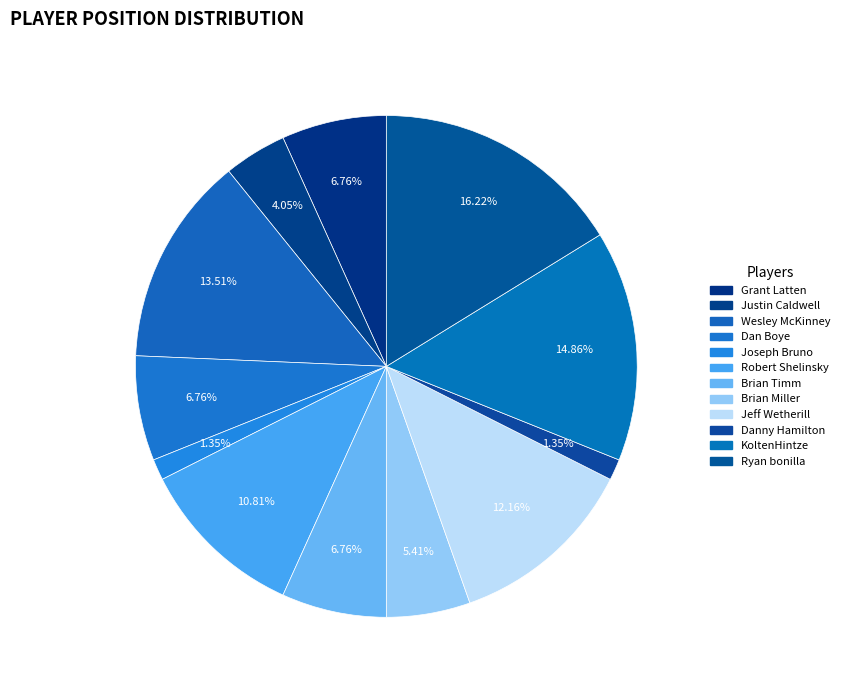

How many segments does this pie chart have?

12